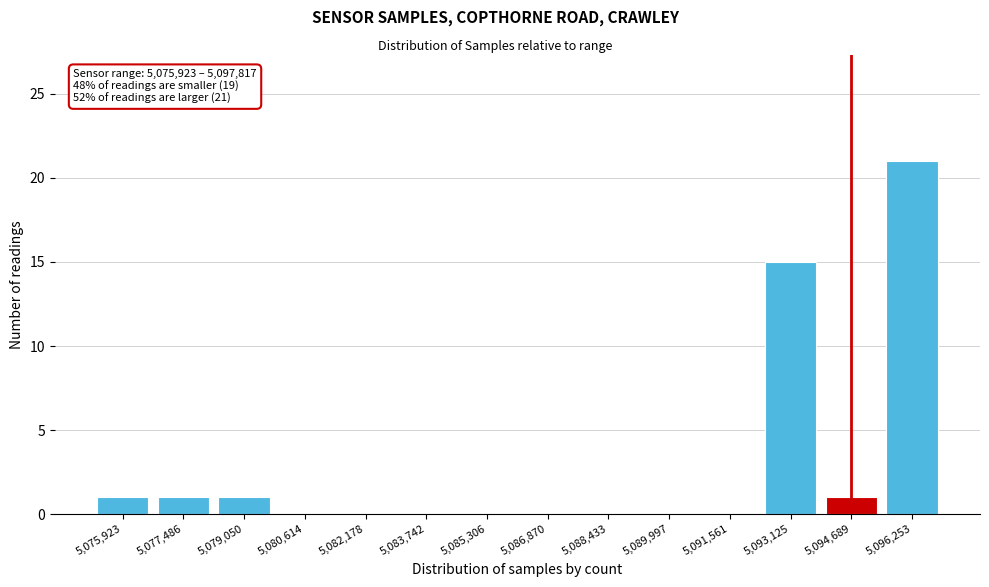

Reading left to right, transcribe all the data shown in this chart.

5,075,923=1	5,077,486=1	5,079,050=1	5,080,614=0	5,082,178=0	5,083,742=0	5,085,306=0	5,086,870=0	5,088,433=0	5,089,997=0	5,091,561=0	5,093,125=15	5,094,689=1	5,096,253=21